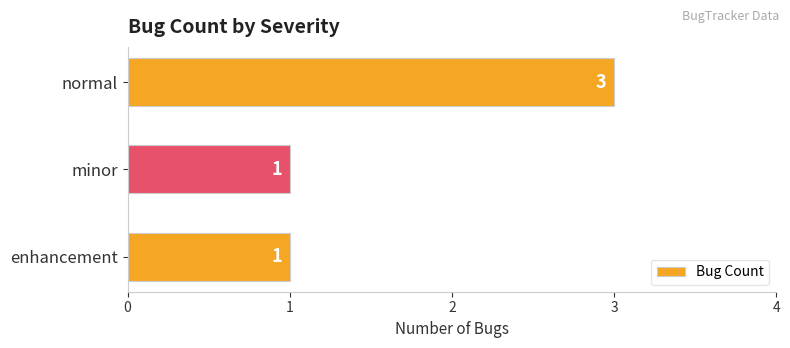

Are the bars horizontal?

Yes